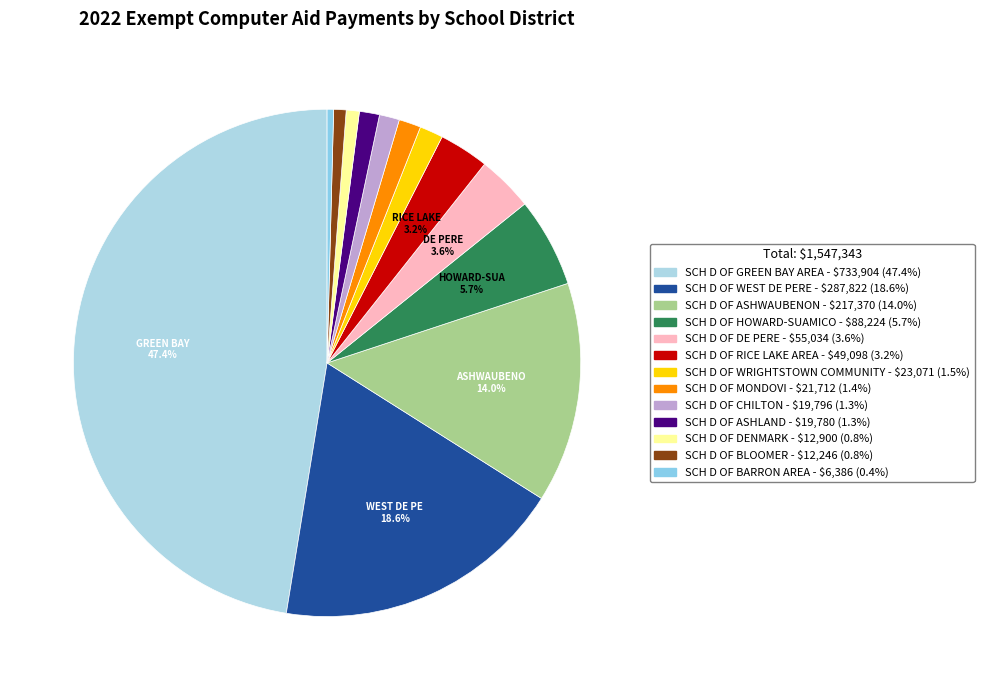

What is the largest slice in the pie chart?

SCH D OF GREEN BAY AREA